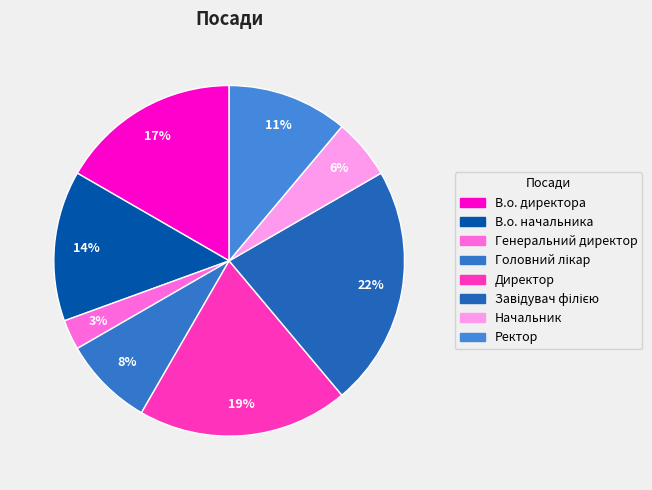

How many segments does this pie chart have?

8